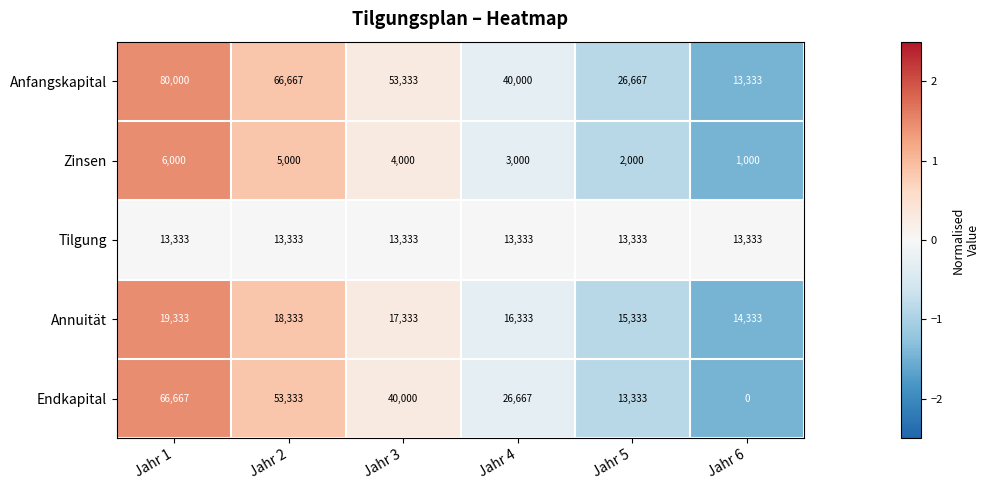

At which label does Zinsen reach its minimum?

Jahr 6